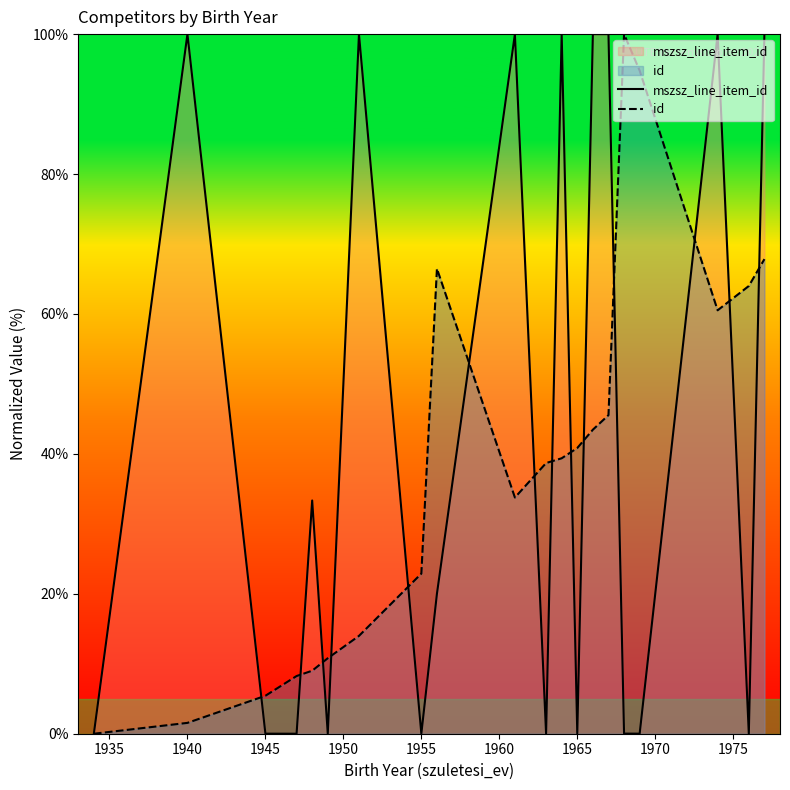

True or false: id has a value of 8.5 at 1945.

False